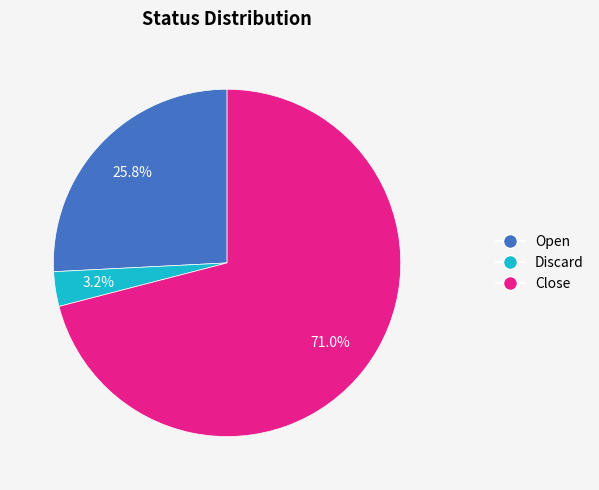

Count the number of slices in the pie.

3